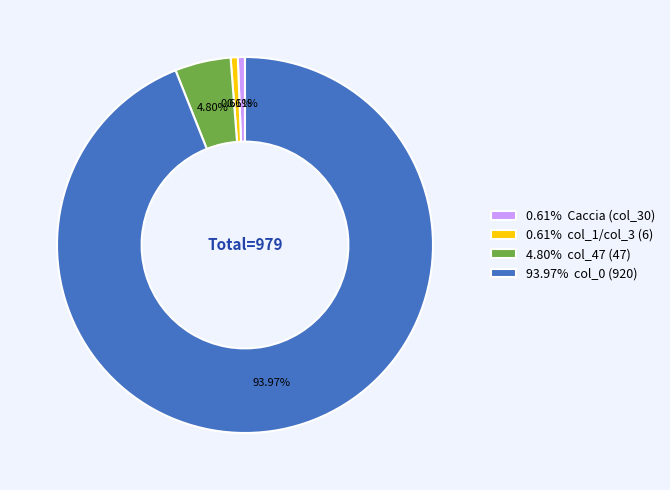

Between 4.80% col_47 (47) and 93.97% col_0 (920), which is larger?

93.97% col_0 (920)